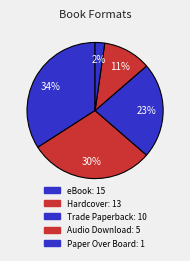

Count the number of slices in the pie.

5